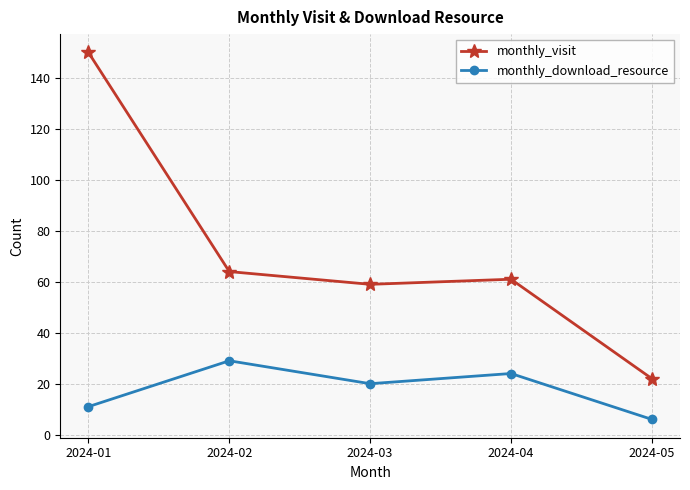

How many lines are shown in the chart?

2